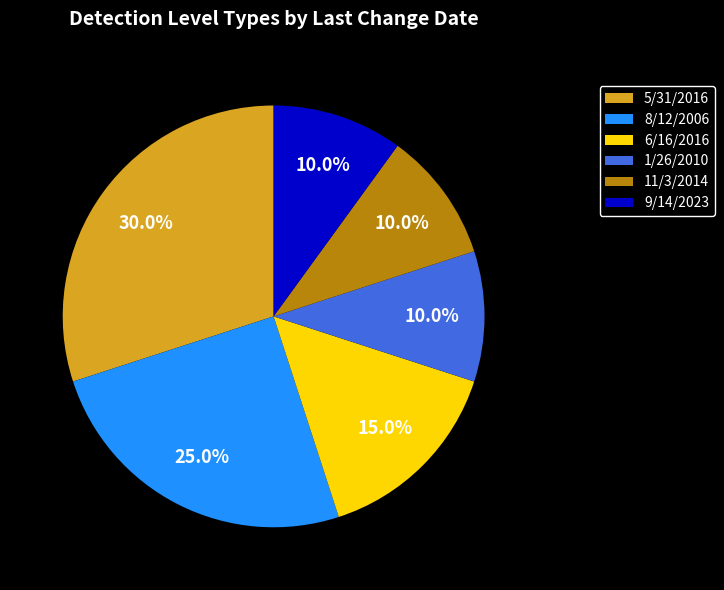

To the nearest percent, what is the average slice percentage?

17%